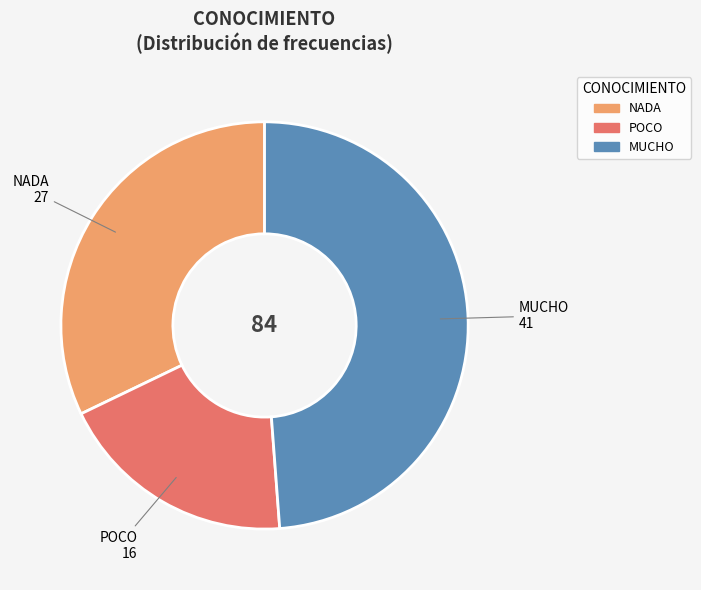

Approximately how many times larger is the value at NADA compared to POCO?

1.7